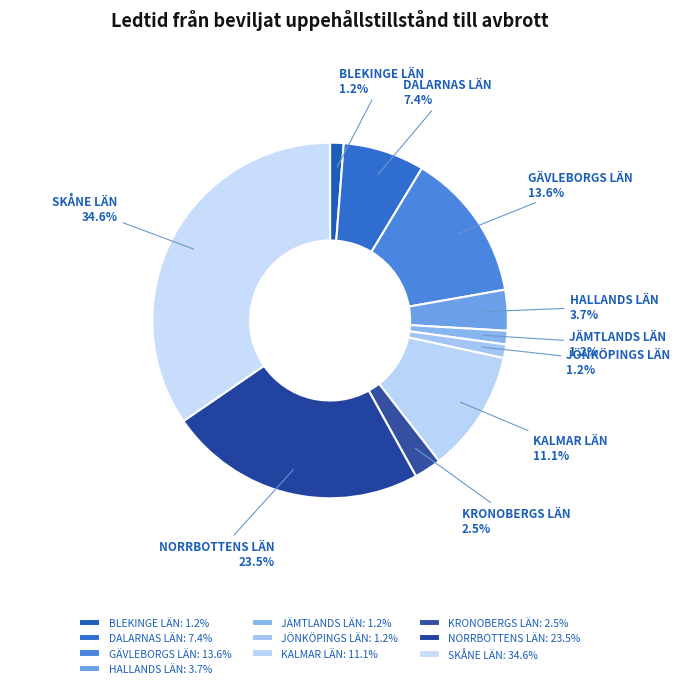

Which slice is the largest?

SKÅNE LÄN